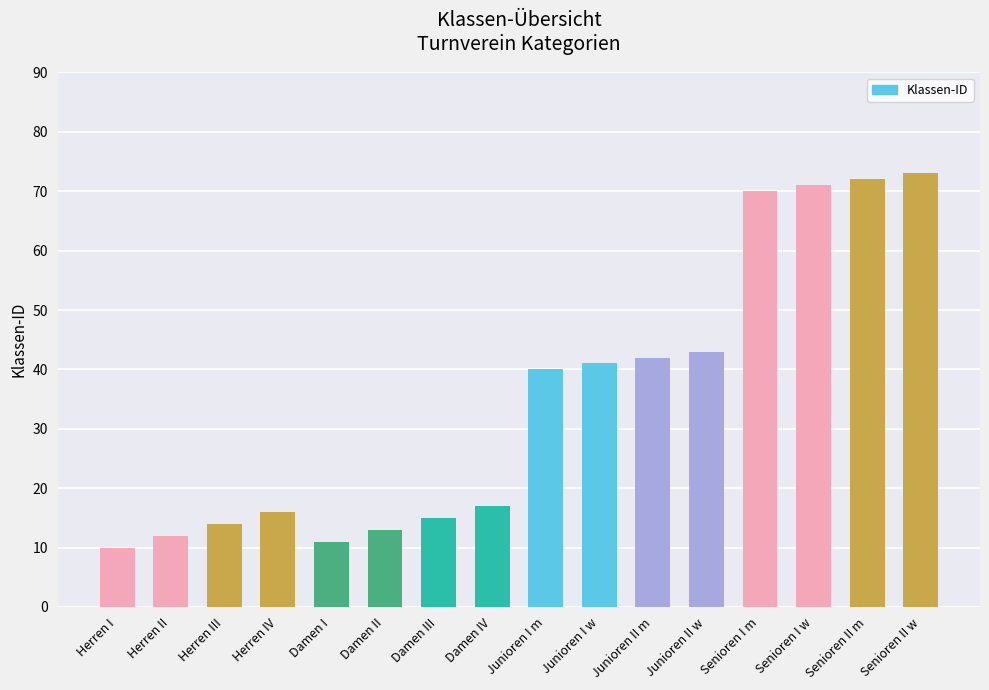

Reading left to right, list all the values displayed in this chart.

Herren I=10	Herren II=12	Herren III=14	Herren IV=16	Damen I=11	Damen II=13	Damen III=15	Damen IV=17	Junioren I m=40	Junioren I w=41	Junioren II m=42	Junioren II w=43	Senioren I m=70	Senioren I w=71	Senioren II m=72	Senioren II w=73